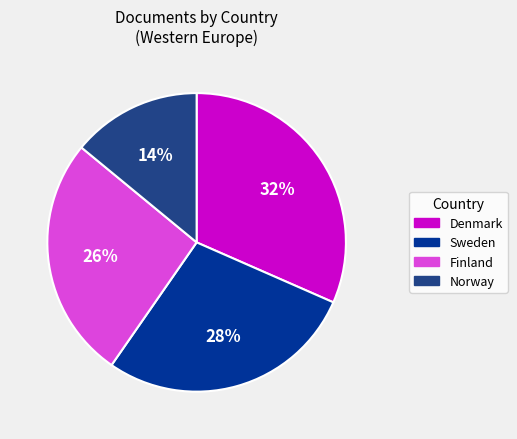

To the nearest percent, what is the combined percentage of Sweden and Norway?

42%